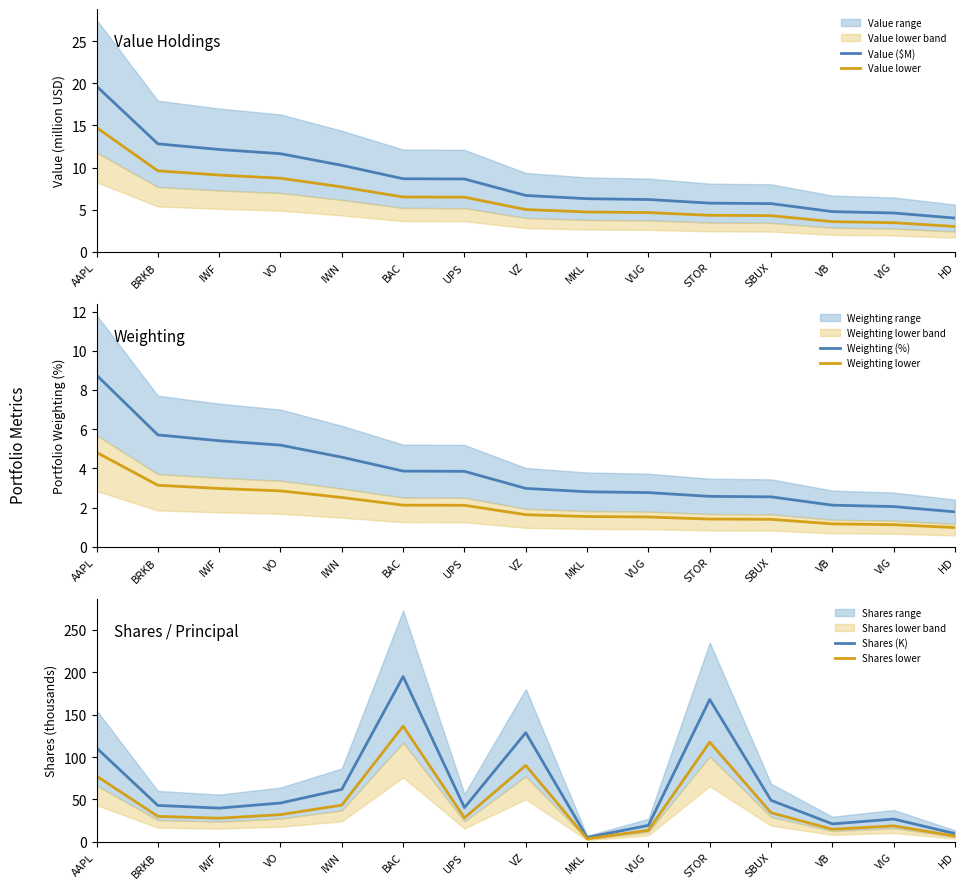

What is the sum of all Shares lower values?

674.8